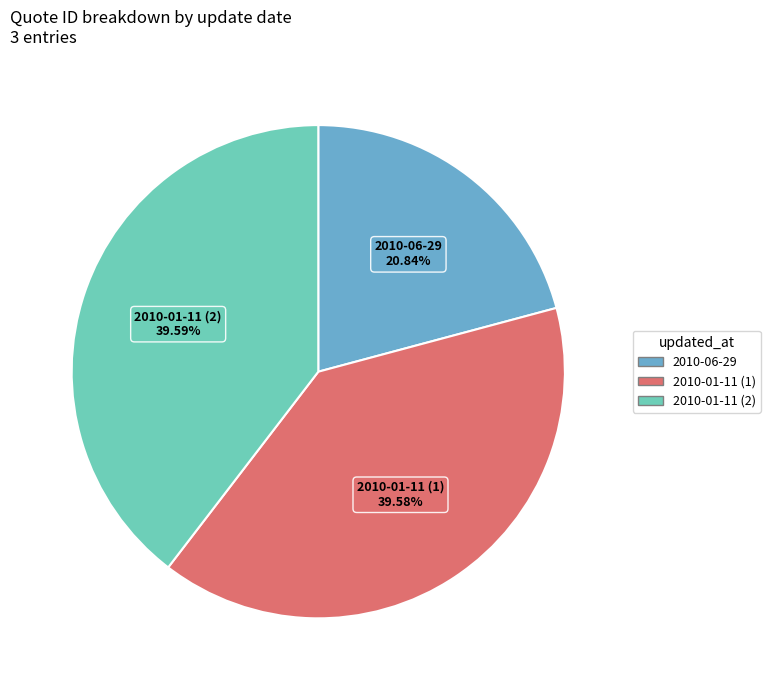

To the nearest percent, what is the combined percentage of 2010-01-11 (1) and 2010-06-29?

60%